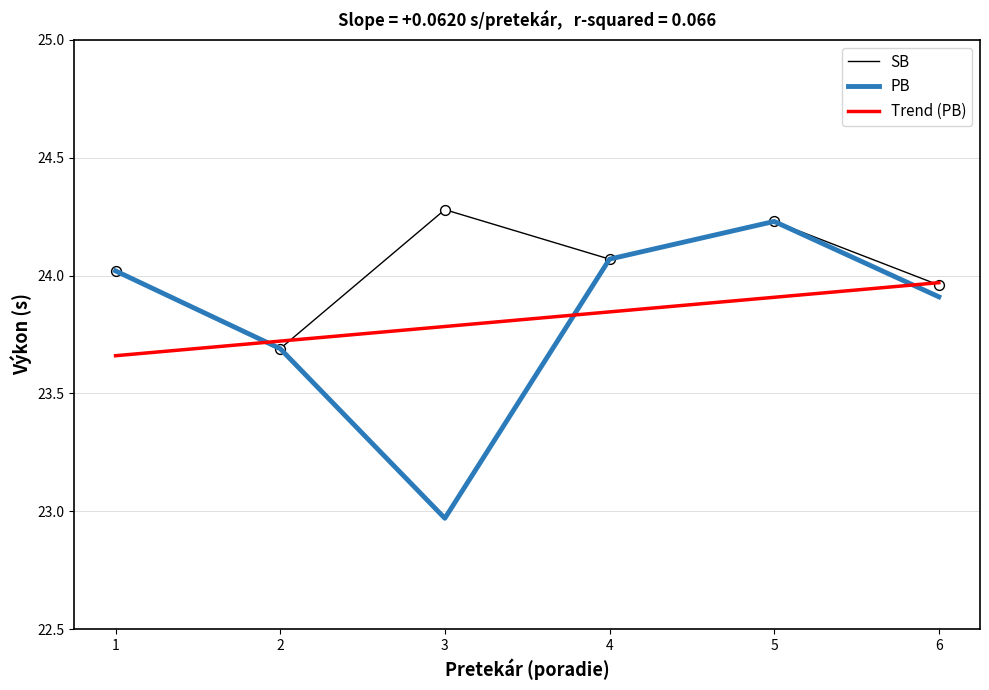

Which series has the largest total across all categories?

SB